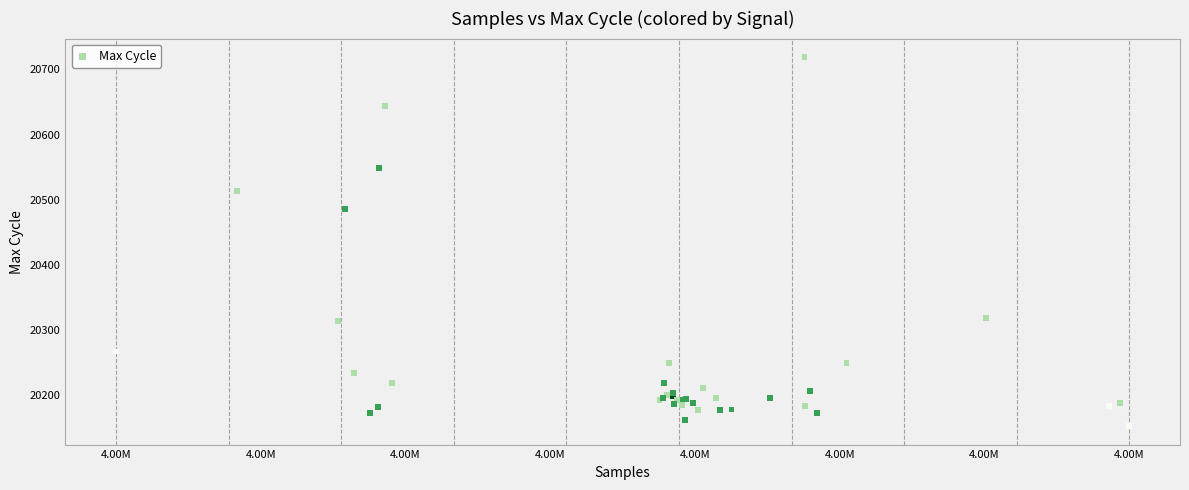

What Y value in the scatter plot is closest to 20435?

20486